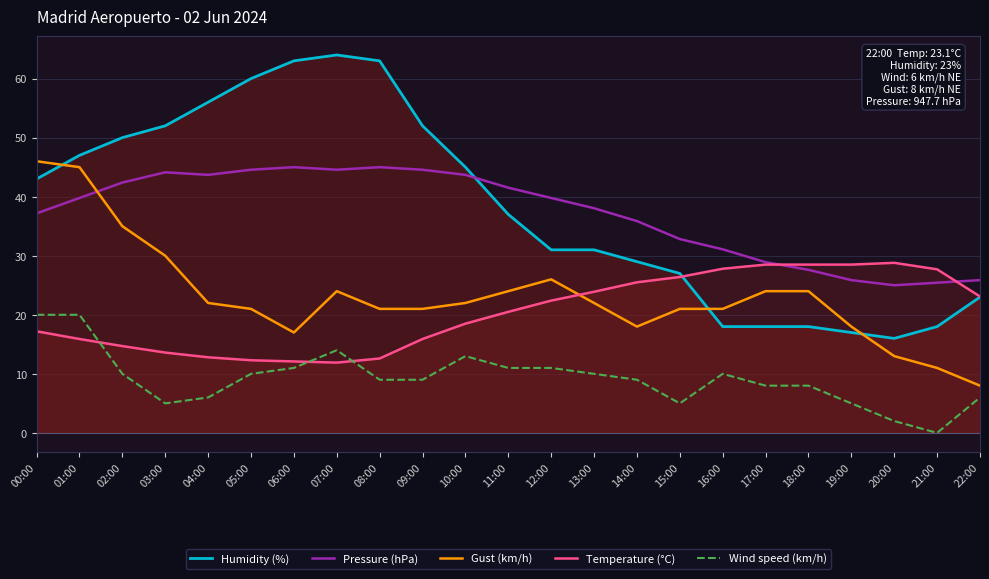

Does the chart display data point markers on the line(s)?

No